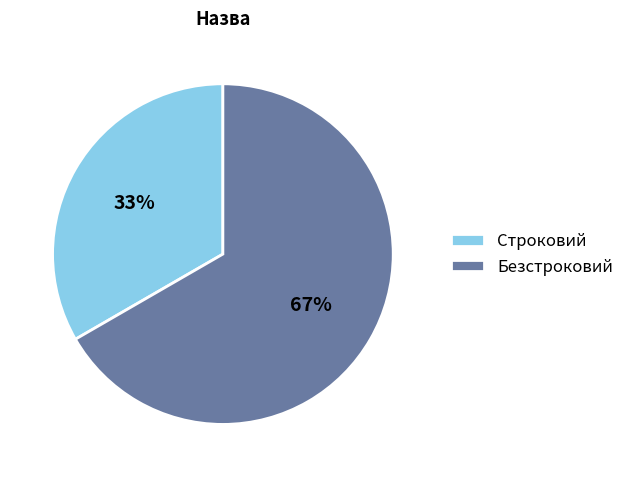

What is the ratio of the value at Строковий to the value at Безстроковий?

0.5